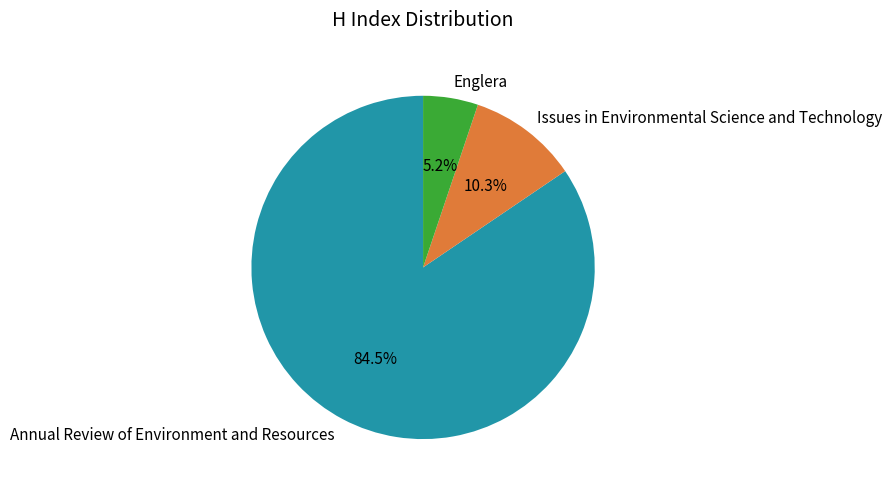

Approximately how many times larger is the value at Englera compared to Annual Review of Environment and Resources?

0.1